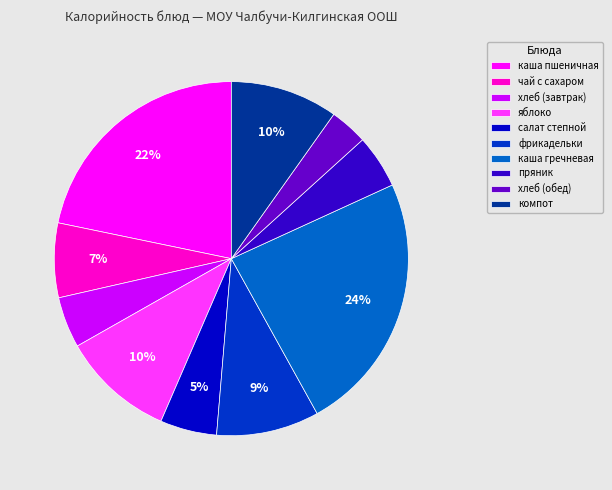

To the nearest percent, what is the difference between the компот and чай с сахаром slice percentages?

3%